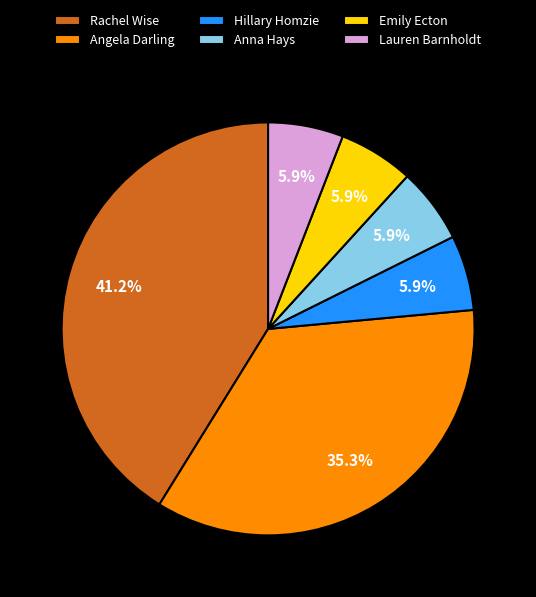

Which category has the biggest portion of the pie?

Rachel Wise